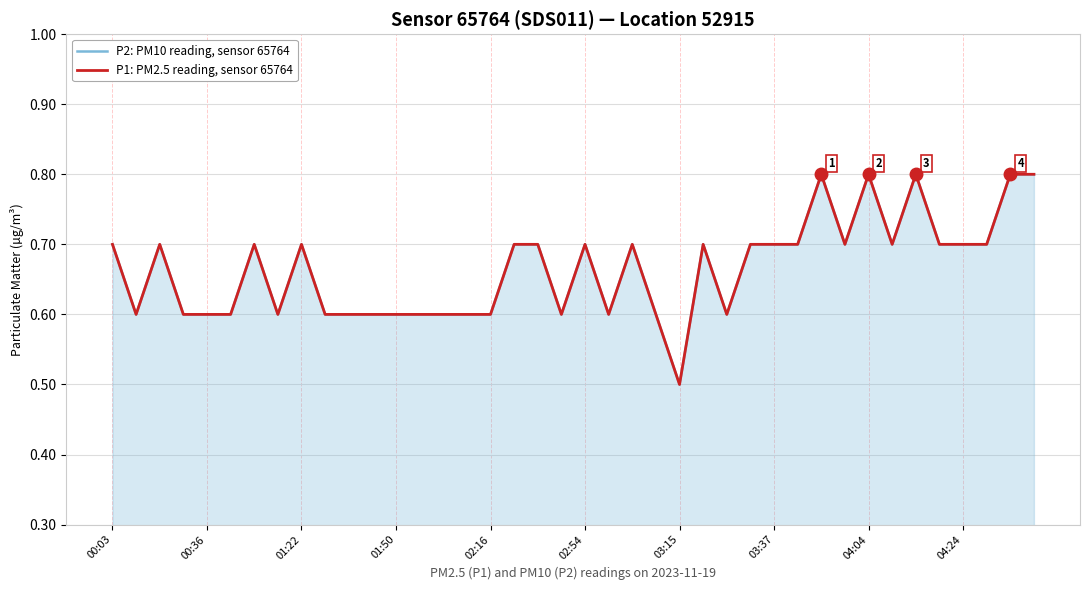

Is it true that P2: PM10 reading, sensor 65764 equals 1.0 at 35?

False